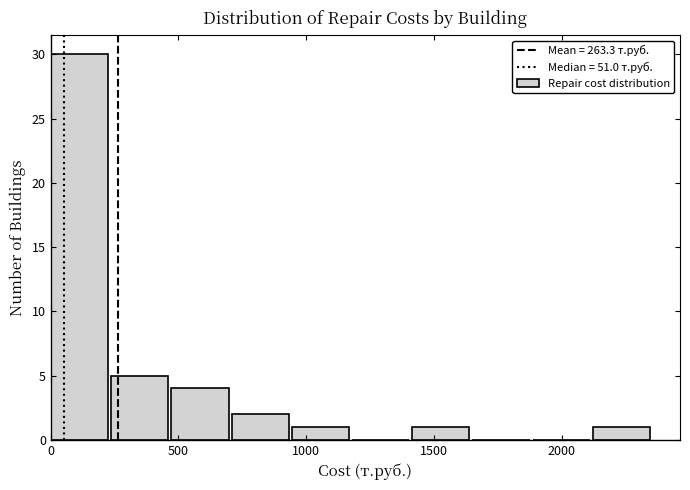

Which range on the x-axis has the tallest bar?

0 to 250